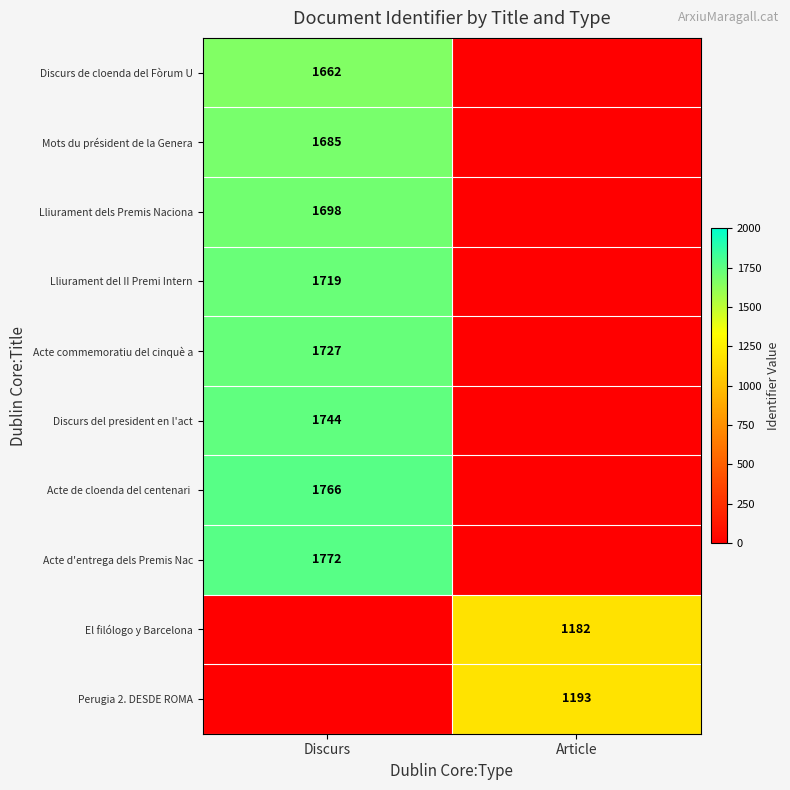

What is the spread (max minus min) of values at Article?

1193